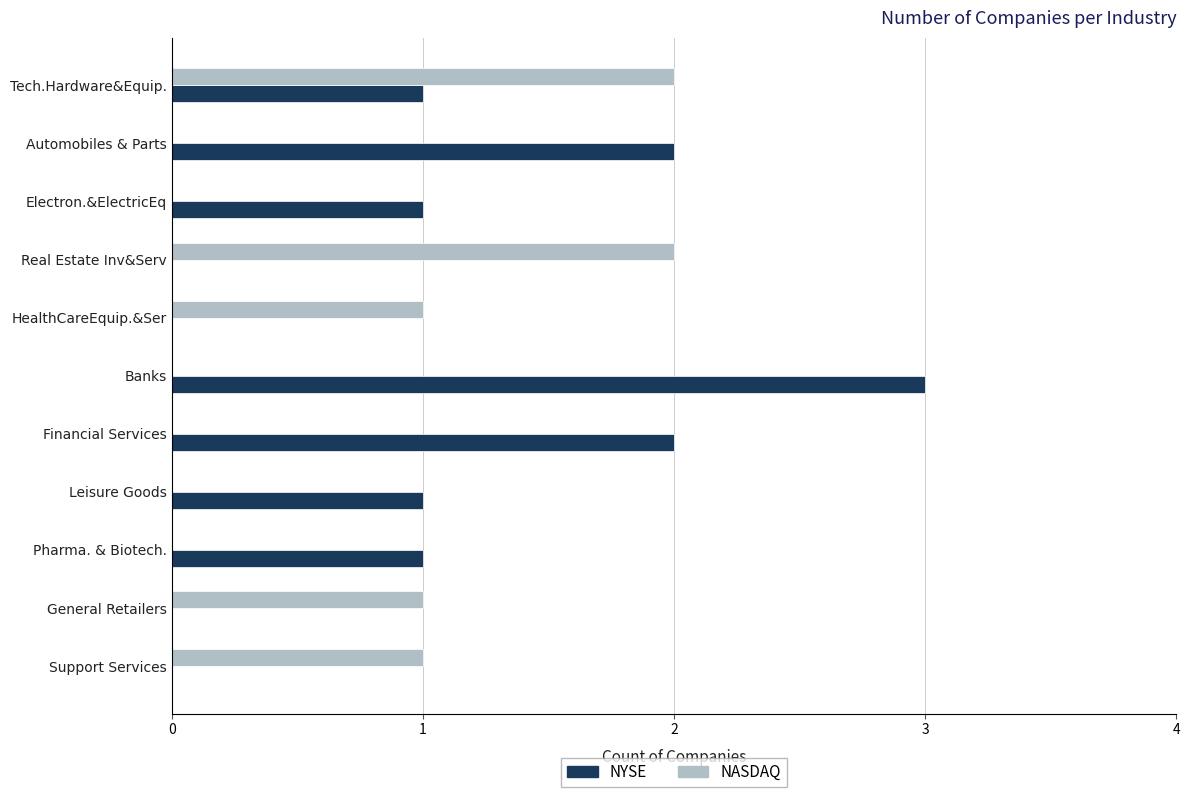

True or false: NASDAQ has a value of 0 at Financial Services.

True